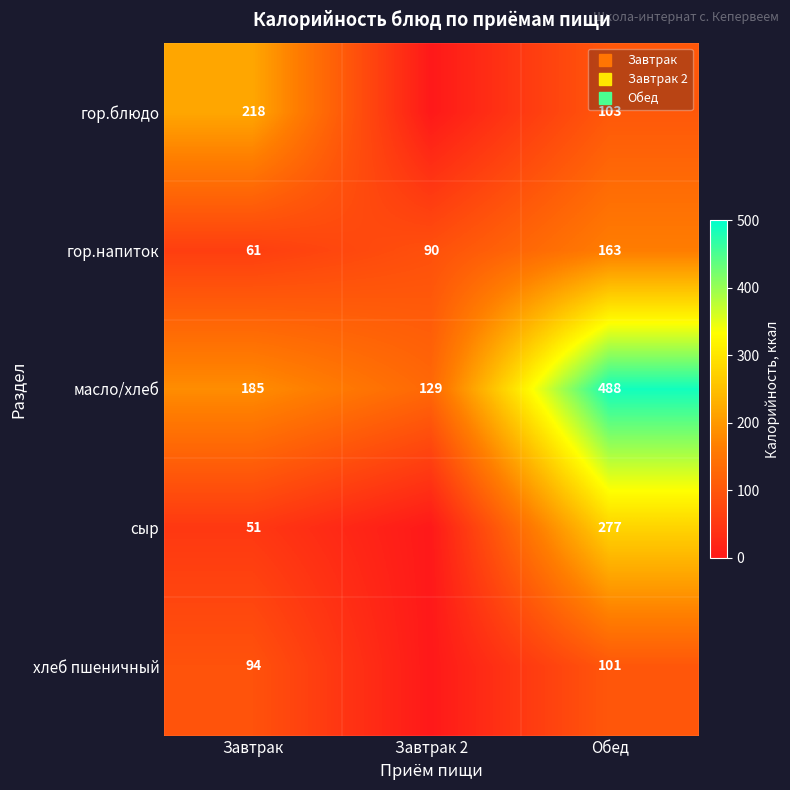

At which label does хлеб пшеничный reach its minimum?

Завтрак 2